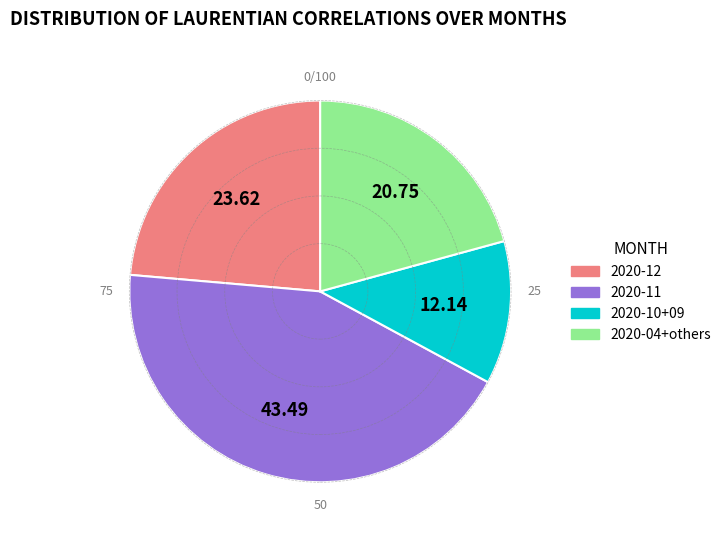

Is there any slice that represents more than half of the pie?

No